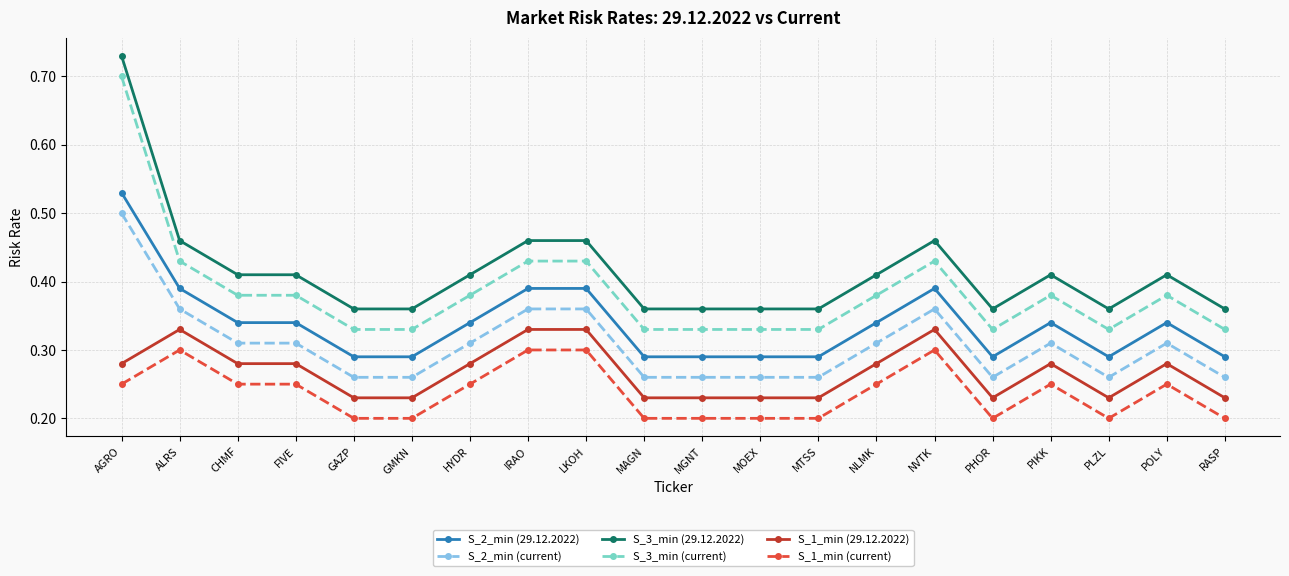

True or false: S_3_min (29.12.2022) and S_2_min (current) intersect in this chart.

False